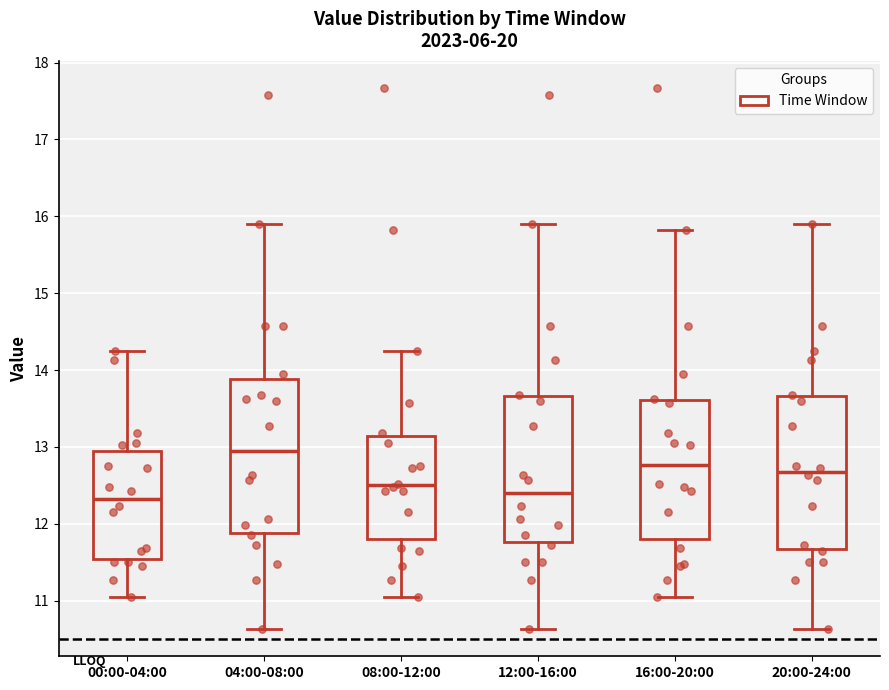

Reading left to right, transcribe this box plot: for each box, give where its median line is, the range the box spans, and where its two whiskers end, as read against the y-axis. The values are not printed on the chart, so give them approximately, as read against the axis.

00:00-04:00: median 12.3, box 11.5 to 13.0, whiskers 11.1 to 14.3
04:00-08:00: median 13.0, box 11.9 to 13.9, whiskers 10.6 to 15.9
08:00-12:00: median 12.5, box 11.8 to 13.1, whiskers 11.1 to 14.3
12:00-16:00: median 12.4, box 11.8 to 13.7, whiskers 10.6 to 15.9
16:00-20:00: median 12.8, box 11.8 to 13.6, whiskers 11.1 to 15.8
20:00-24:00: median 12.7, box 11.7 to 13.7, whiskers 10.6 to 15.9